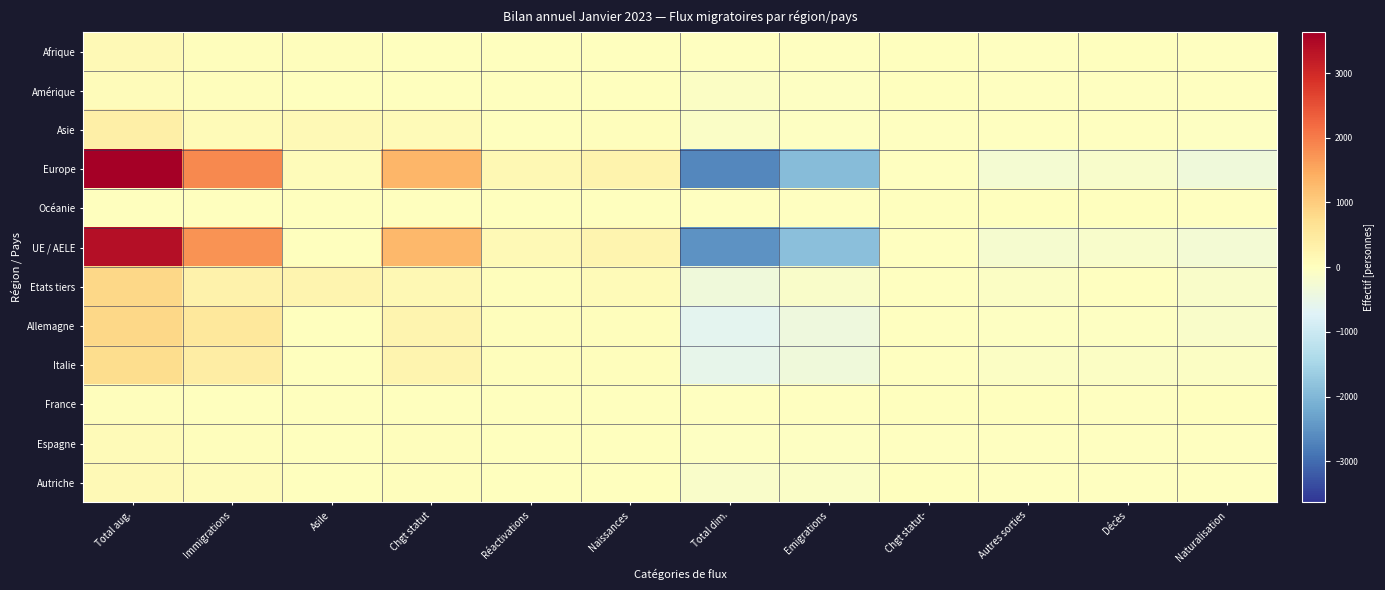

Reading left to right, what are all the values shown in this chart?

Afrique: Total aug.=124	Immigrations=42	Asile=42	Chgt statut=11	Réactivations=8	Naissances=21	Total dim.=-23	Emigrations=-5	Chgt statut-=0	Autres sorties=-13	Décès=0	Naturalisation=-5
Amérique: Total aug.=84	Immigrations=55	Asile=0	Chgt statut=25	Réactivations=3	Naissances=1	Total dim.=-63	Emigrations=-31	Chgt statut-=0	Autres sorties=-11	Décès=-1	Naturalisation=-20
Asie: Total aug.=369	Immigrations=97	Asile=136	Chgt statut=86	Réactivations=13	Naissances=37	Total dim.=-110	Emigrations=-39	Chgt statut-=-2	Autres sorties=-28	Décès=-2	Naturalisation=-39
Europe: Total aug.=3635	Immigrations=1854	Asile=64	Chgt statut=1308	Réactivations=145	Naissances=264	Total dim.=-2669	Emigrations=-1912	Chgt statut-=-16	Autres sorties=-240	Décès=-154	Naturalisation=-347
Océanie: Total aug.=4	Immigrations=3	Asile=0	Chgt statut=1	Réactivations=0	Naissances=0	Total dim.=-2	Emigrations=-1	Chgt statut-=0	Autres sorties=0	Décès=0	Naturalisation=-1
UE / AELE: Total aug.=3386	Immigrations=1747	Asile=0	Chgt statut=1281	Réactivations=125	Naissances=233	Total dim.=-2504	Emigrations=-1853	Chgt statut-=-16	Autres sorties=-213	Décès=-144	Naturalisation=-278
Etats tiers: Total aug.=834	Immigrations=307	Asile=243	Chgt statut=150	Réactivations=44	Naissances=90	Total dim.=-363	Emigrations=-135	Chgt statut-=-2	Autres sorties=-79	Décès=-13	Naturalisation=-134
Allemagne: Total aug.=834	Immigrations=517	Asile=0	Chgt statut=234	Réactivations=31	Naissances=52	Total dim.=-616	Emigrations=-384	Chgt statut-=-3	Autres sorties=-48	Décès=-40	Naturalisation=-141
Italie: Total aug.=743	Immigrations=420	Asile=0	Chgt statut=235	Réactivations=38	Naissances=50	Total dim.=-548	Emigrations=-357	Chgt statut-=-6	Autres sorties=-57	Décès=-60	Naturalisation=-68
France: Total aug.=44	Immigrations=27	Asile=0	Chgt statut=15	Réactivations=2	Naissances=0	Total dim.=-19	Emigrations=-18	Chgt statut-=0	Autres sorties=0	Décès=-1	Naturalisation=0
Espagne: Total aug.=87	Immigrations=45	Asile=0	Chgt statut=37	Réactivations=1	Naissances=4	Total dim.=-53	Emigrations=-35	Chgt statut-=-1	Autres sorties=-8	Décès=-4	Naturalisation=-5
Autriche: Total aug.=114	Immigrations=69	Asile=0	Chgt statut=30	Réactivations=6	Naissances=9	Total dim.=-125	Emigrations=-94	Chgt statut-=0	Autres sorties=-14	Décès=-13	Naturalisation=-4